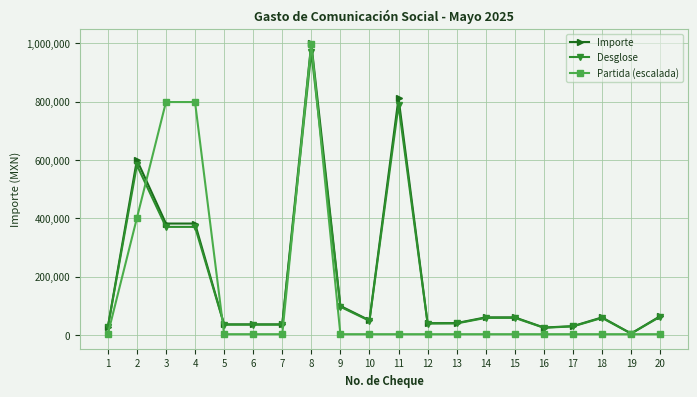

True or false: Partida (escalada) and Desglose cross at least once.

True